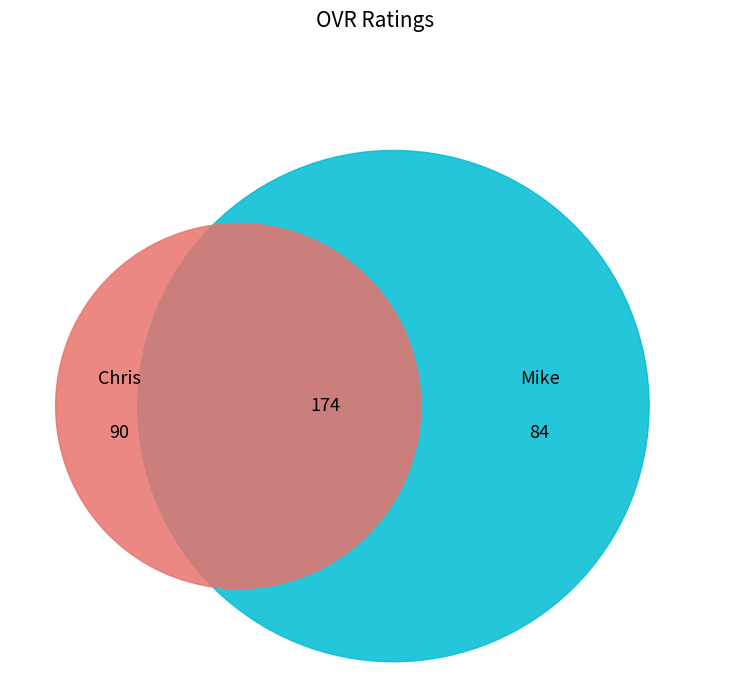

Approximately how many times larger is the value at Chris compared to Mike?

1.1